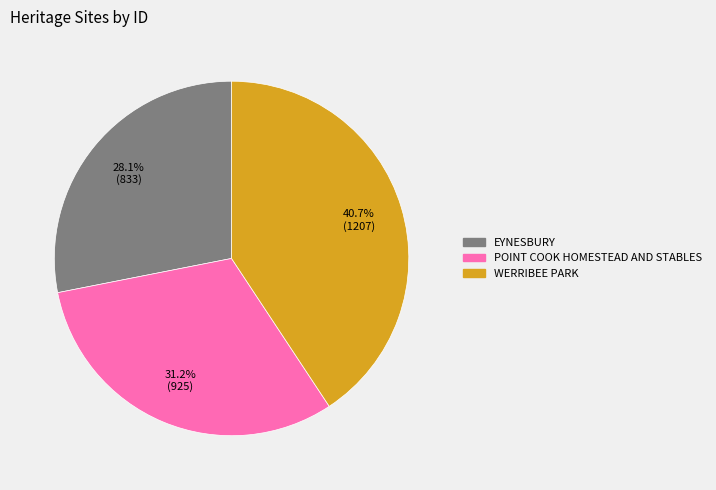

Between POINT COOK HOMESTEAD AND STABLES and WERRIBEE PARK, which is larger?

WERRIBEE PARK